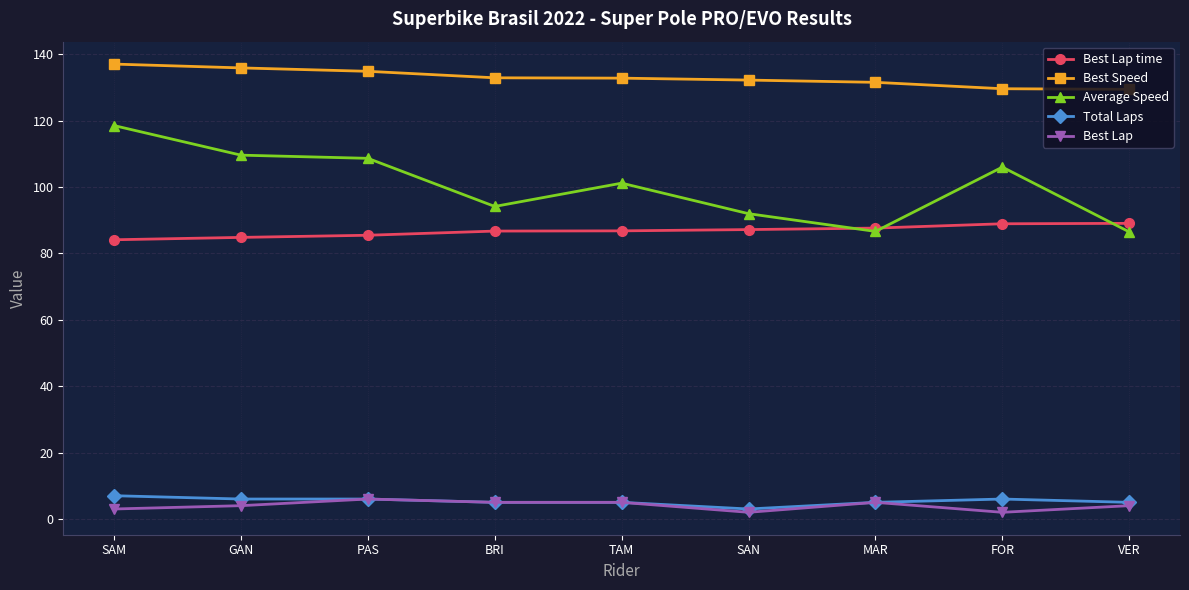

At which category is the sum across all series the highest?

SAM